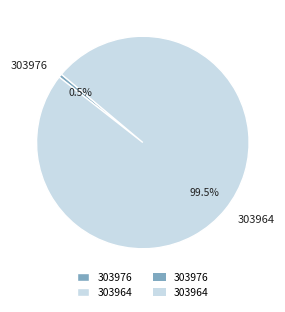

Which has a higher value, 303976 or 303964?

303964